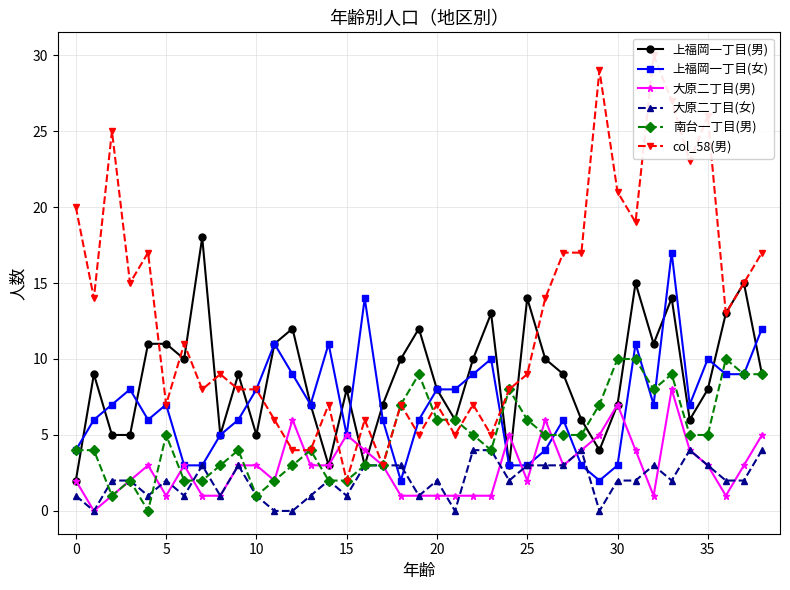

What is the label of the 11th point from the left?

10